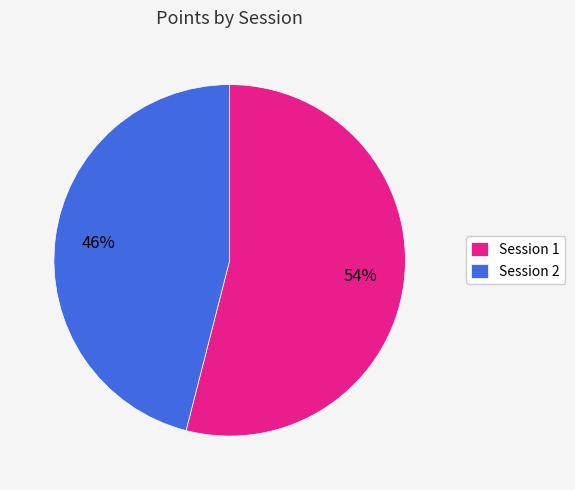

True or false: Session 1 accounts for 54% of the total.

True